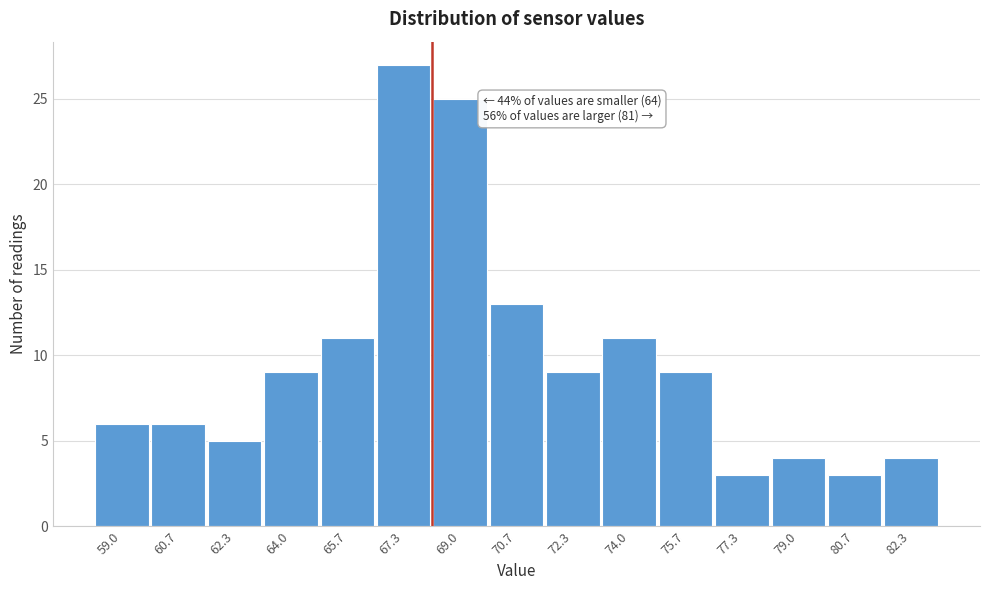

Reading right to left, transcribe all the data shown in this chart.

82.3=4	80.7=3	79.0=4	77.3=3	75.7=9	74.0=11	72.3=9	70.7=13	69.0=25	67.3=27	65.7=11	64.0=9	62.3=5	60.7=6	59.0=6